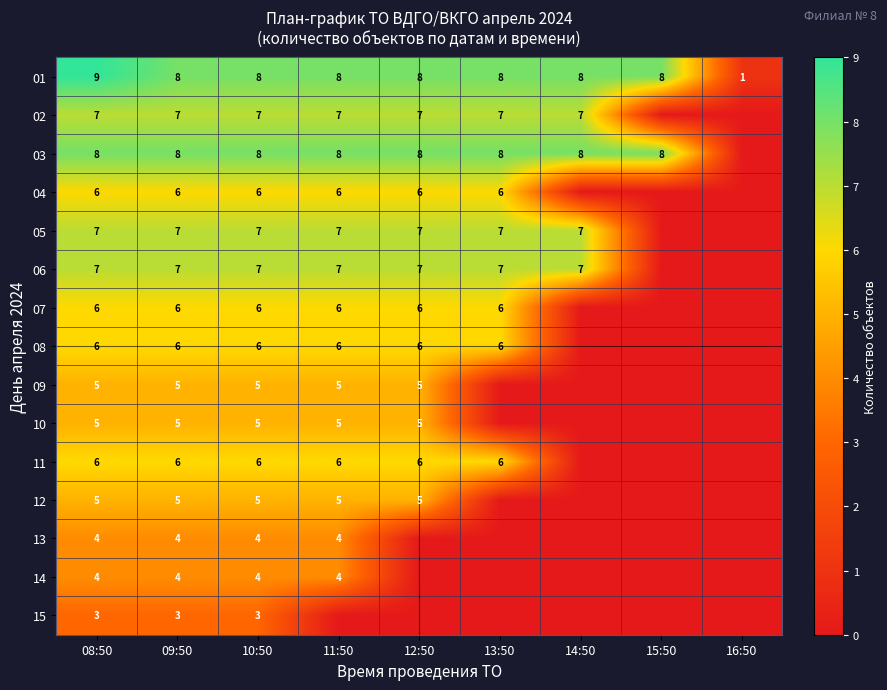

What is the total value across all series at 10:50?

87